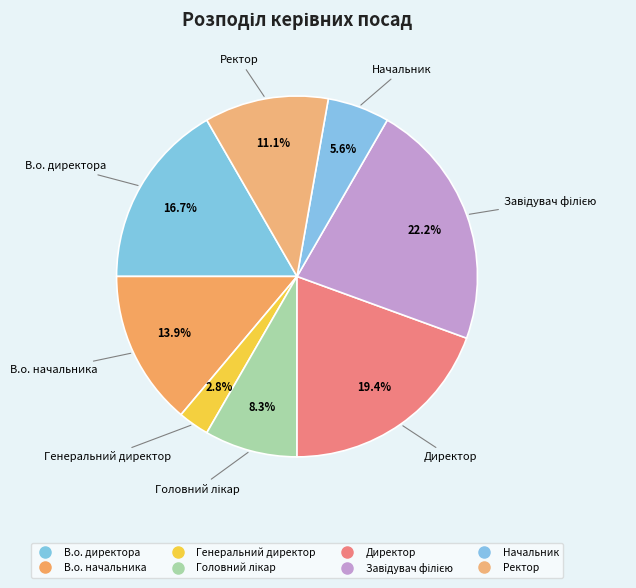

What portion of the pie excludes В.о. директора?

83.3%